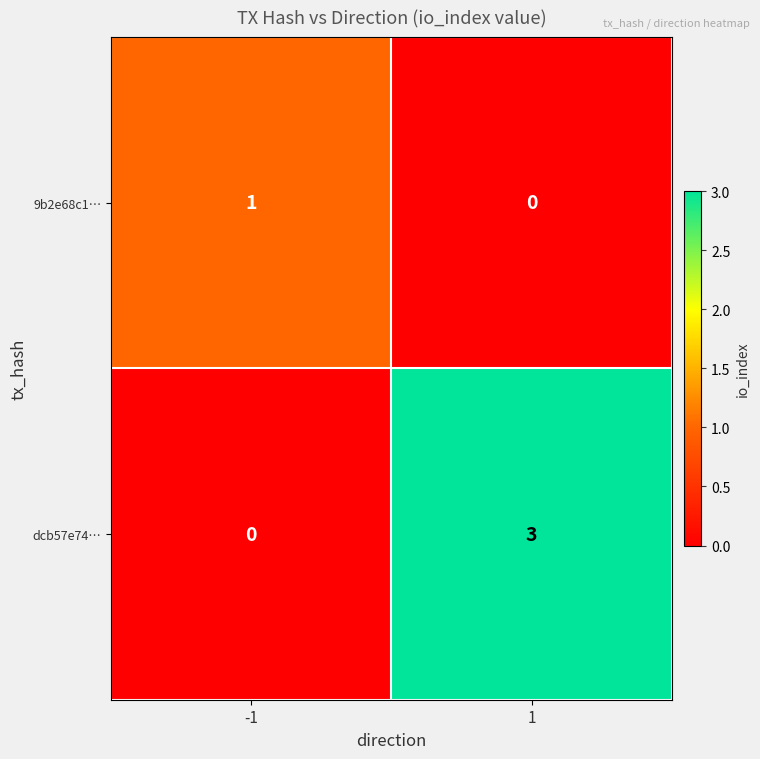

Rank the series at 1 from highest to lowest value.

dcb57e74…, 9b2e68c1…